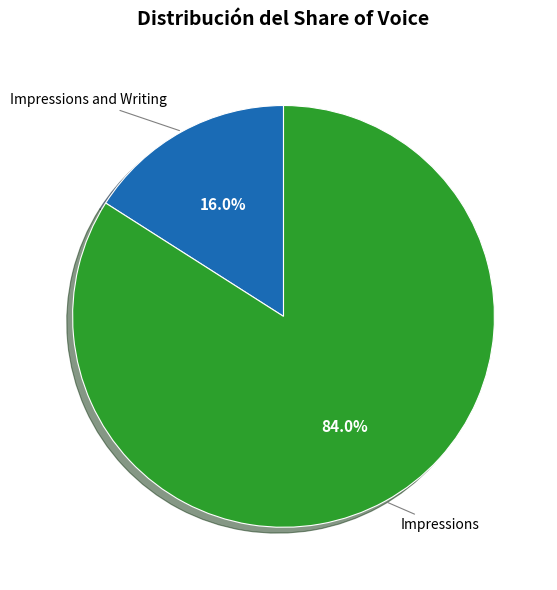

What percentage do Impressions and Impressions and Writing together represent?

100.0%